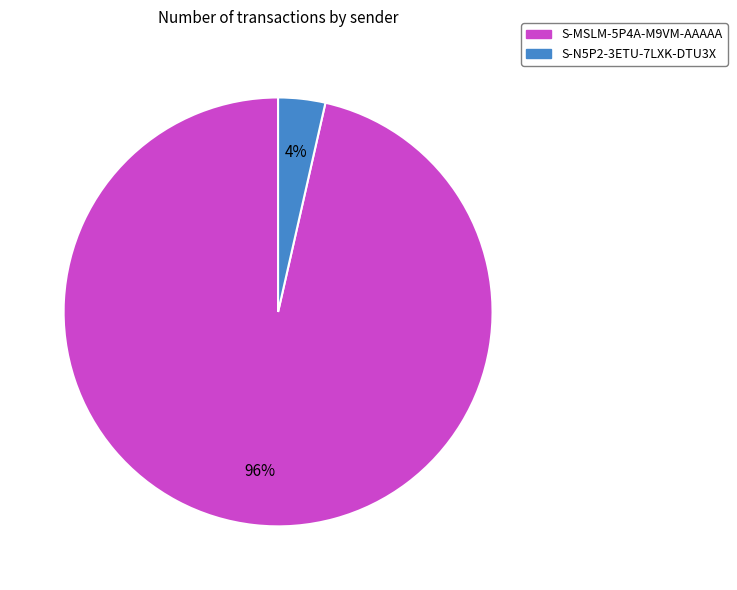

Is there any slice that represents more than half of the pie?

Yes